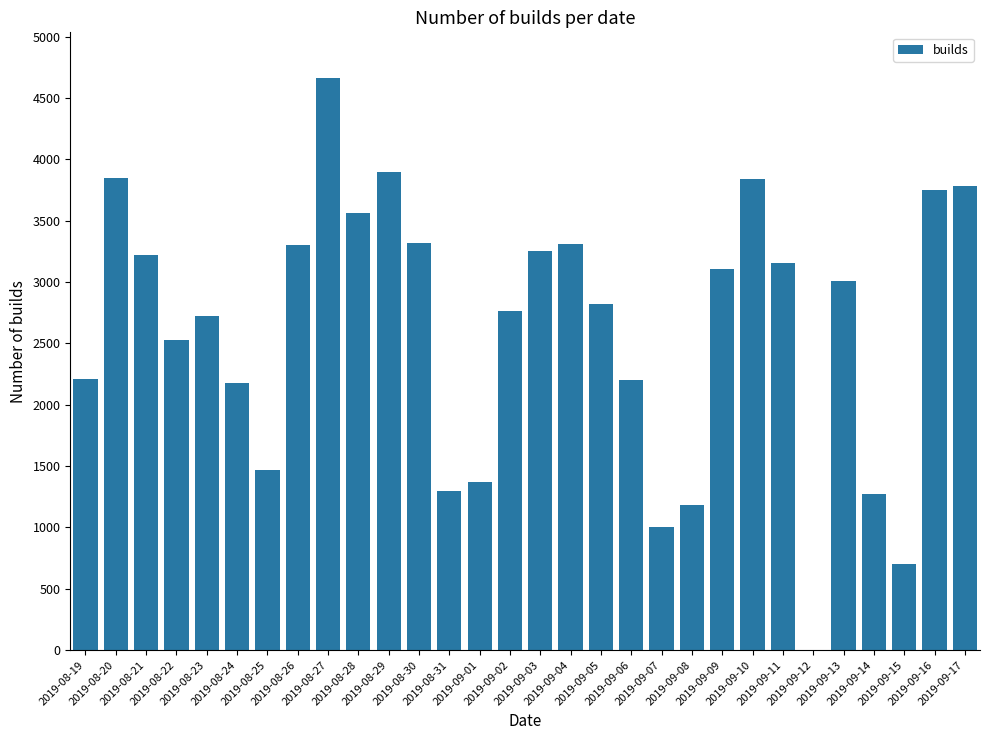

What is the sum of all values?

78769